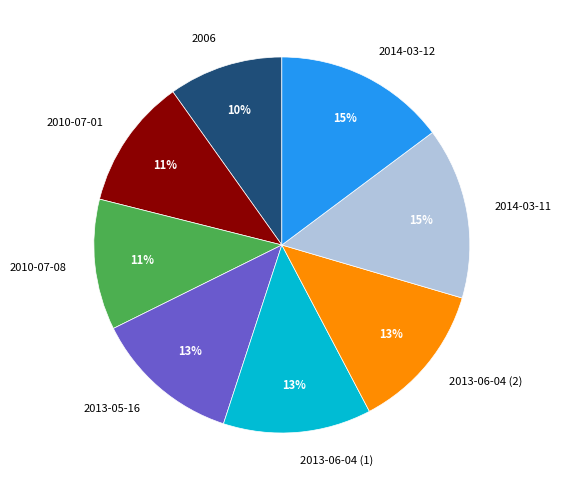

Between 2010-07-08 and 2014-03-11, which is larger?

2014-03-11